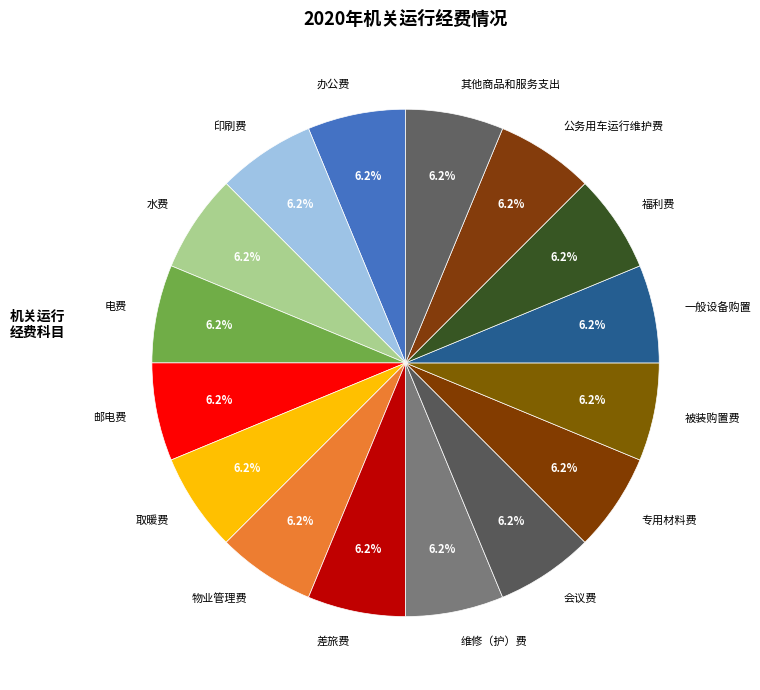

Does any single category account for the majority?

No